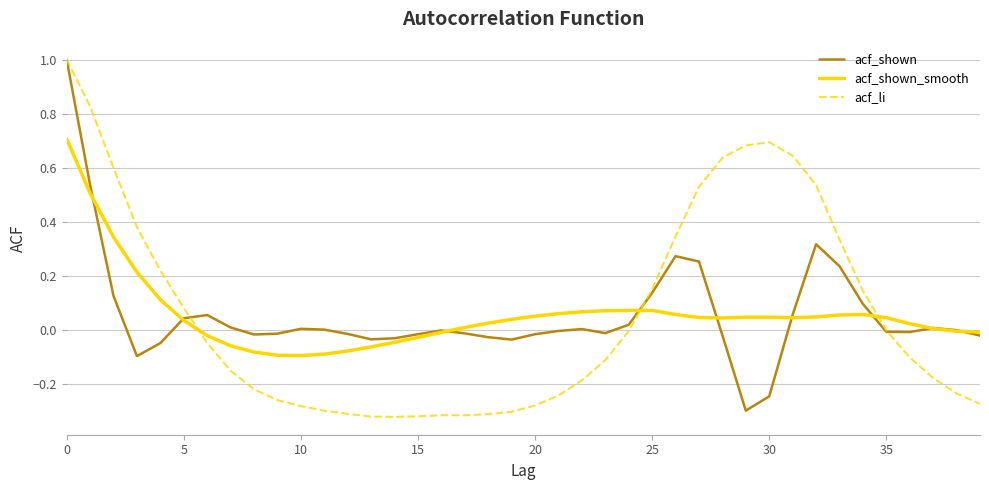

What is the maximum value shown in the chart?

1.0